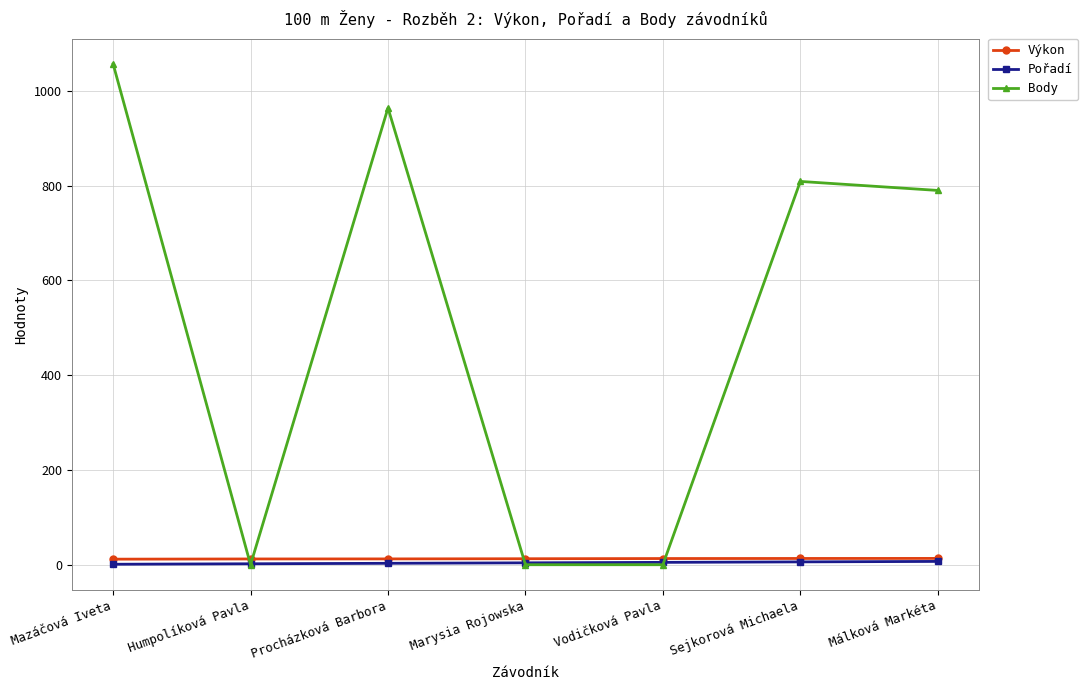

What is the spread (max minus min) of values at Sejkorová Michaela?

803.0